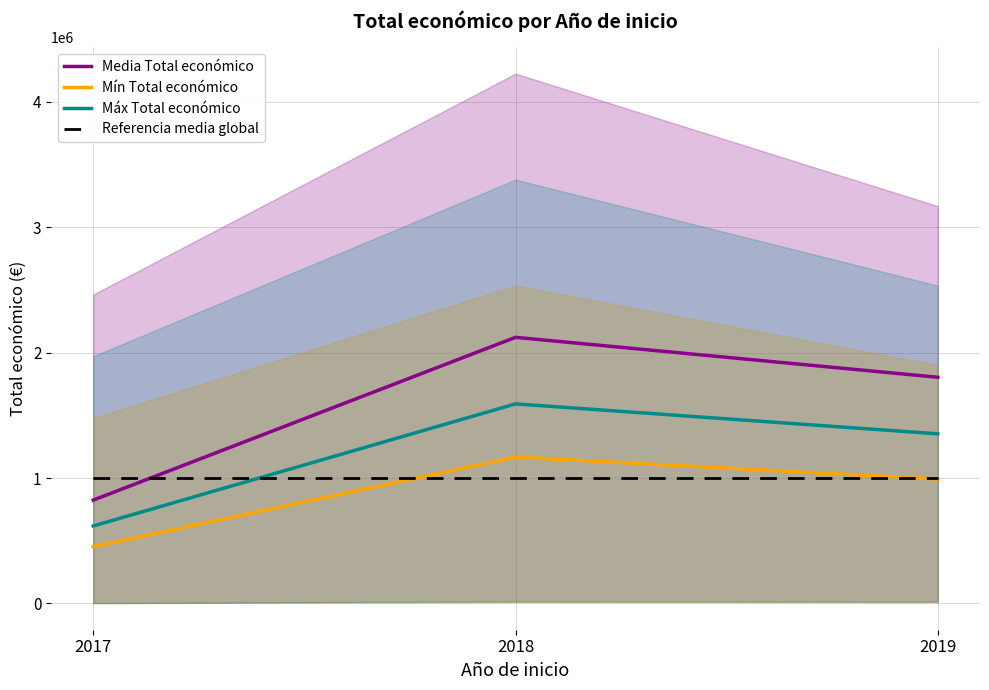

At which label does Media Total económico first exceed 1804421?

2018